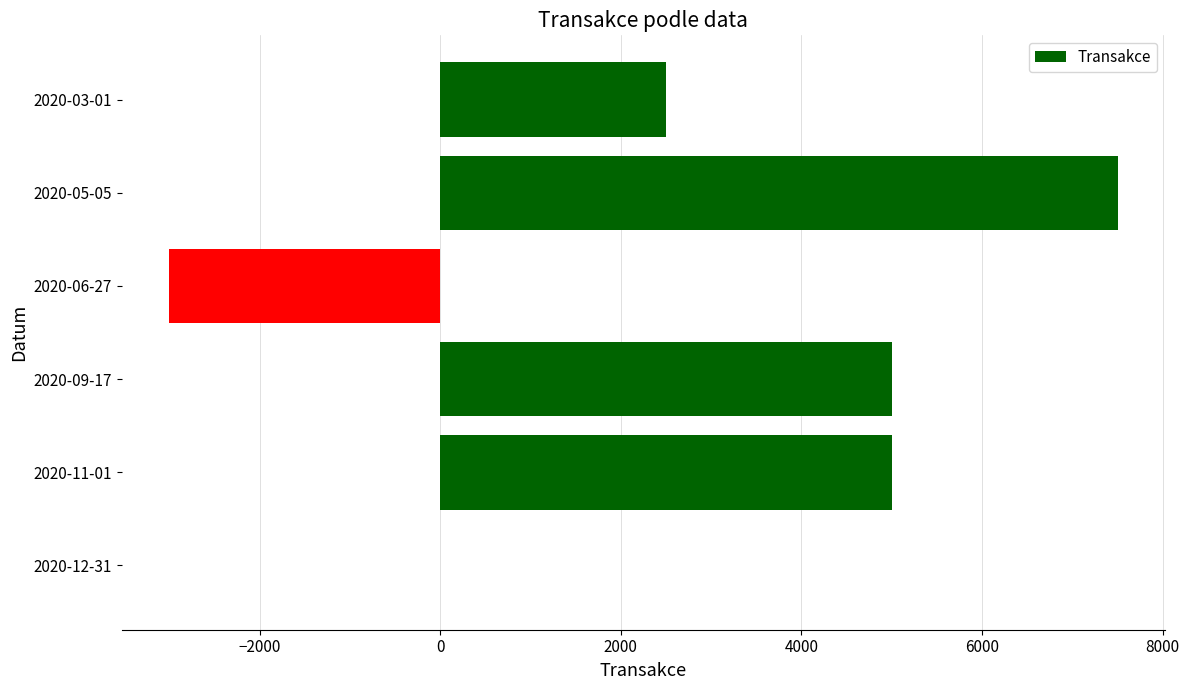

How many categories are shown in the chart?

6